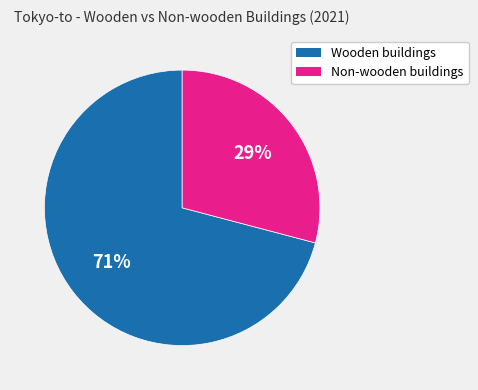

How many slices are in this pie chart?

2